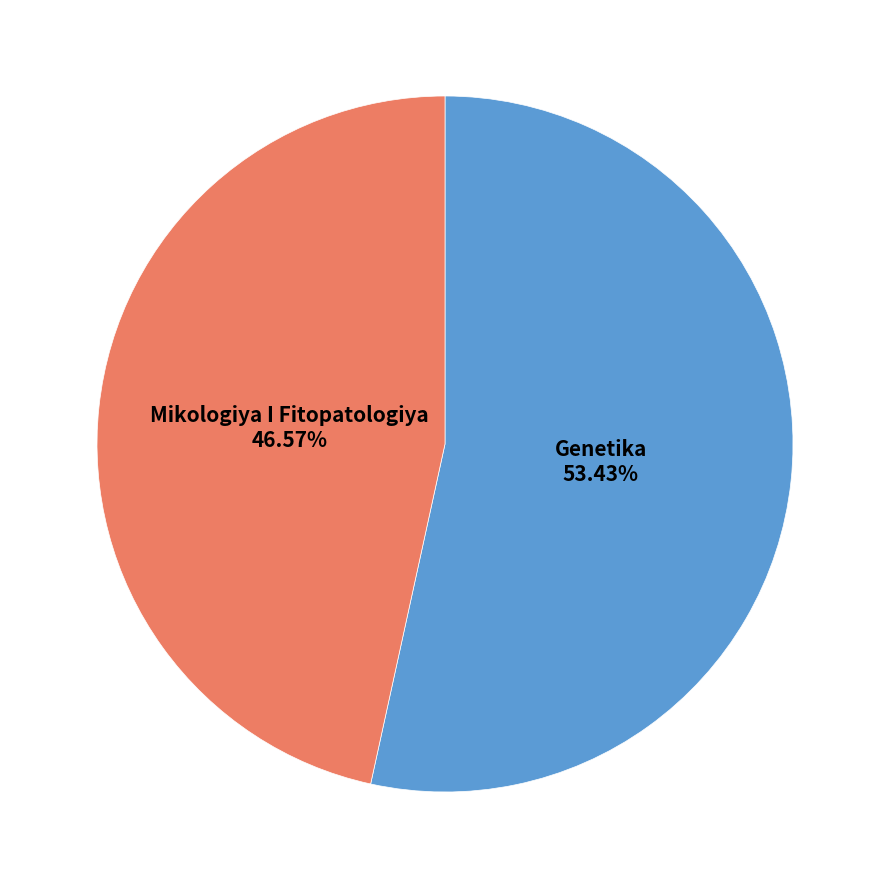

Does any single category account for the majority?

Yes